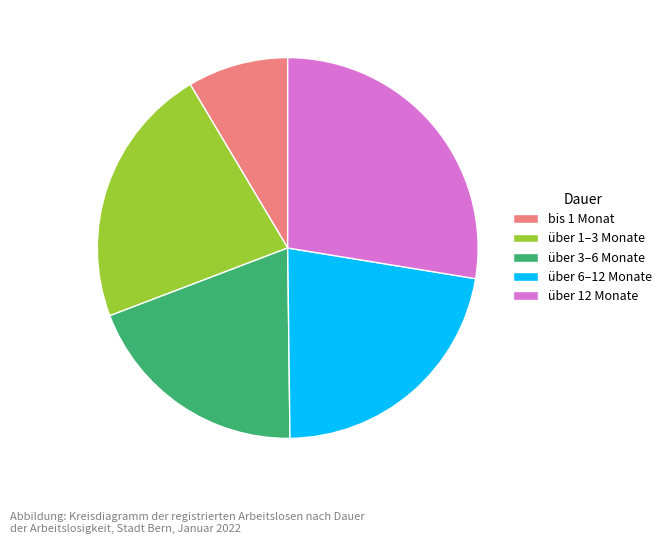

What is the ratio of the value at bis 1 Monat to the value at über 6–12 Monate?

0.4